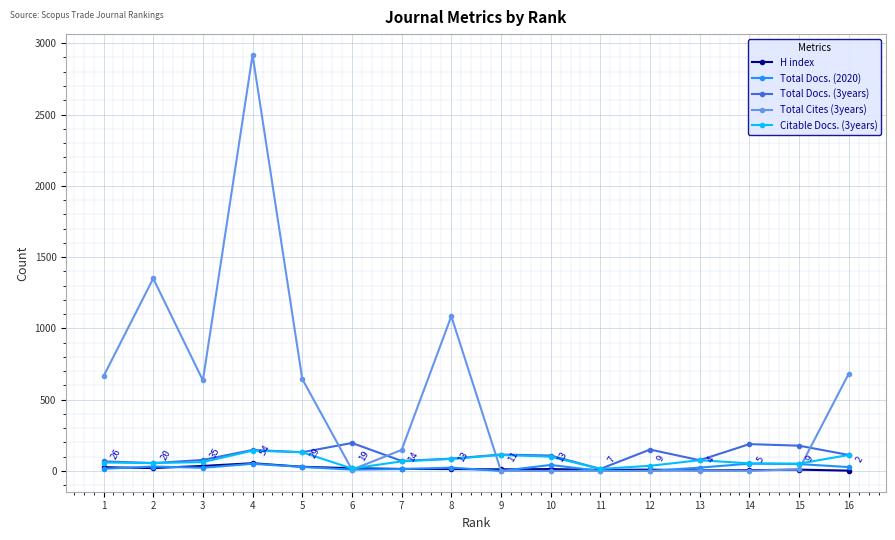

What is the maximum value shown in the chart?

2918